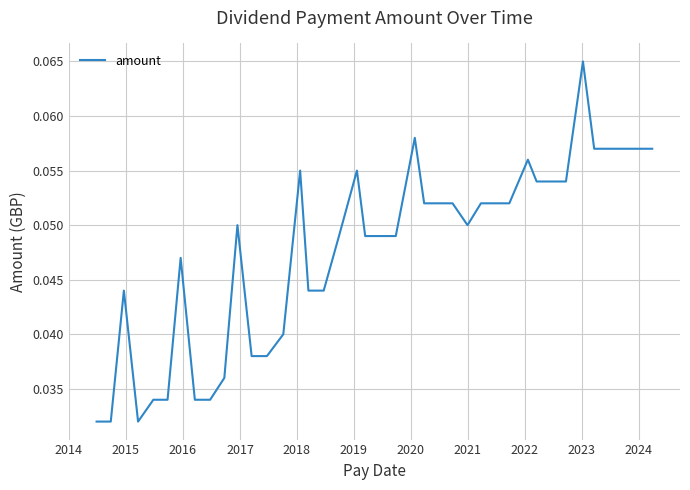

True or false: the data has more than 0 interior local peaks.

True